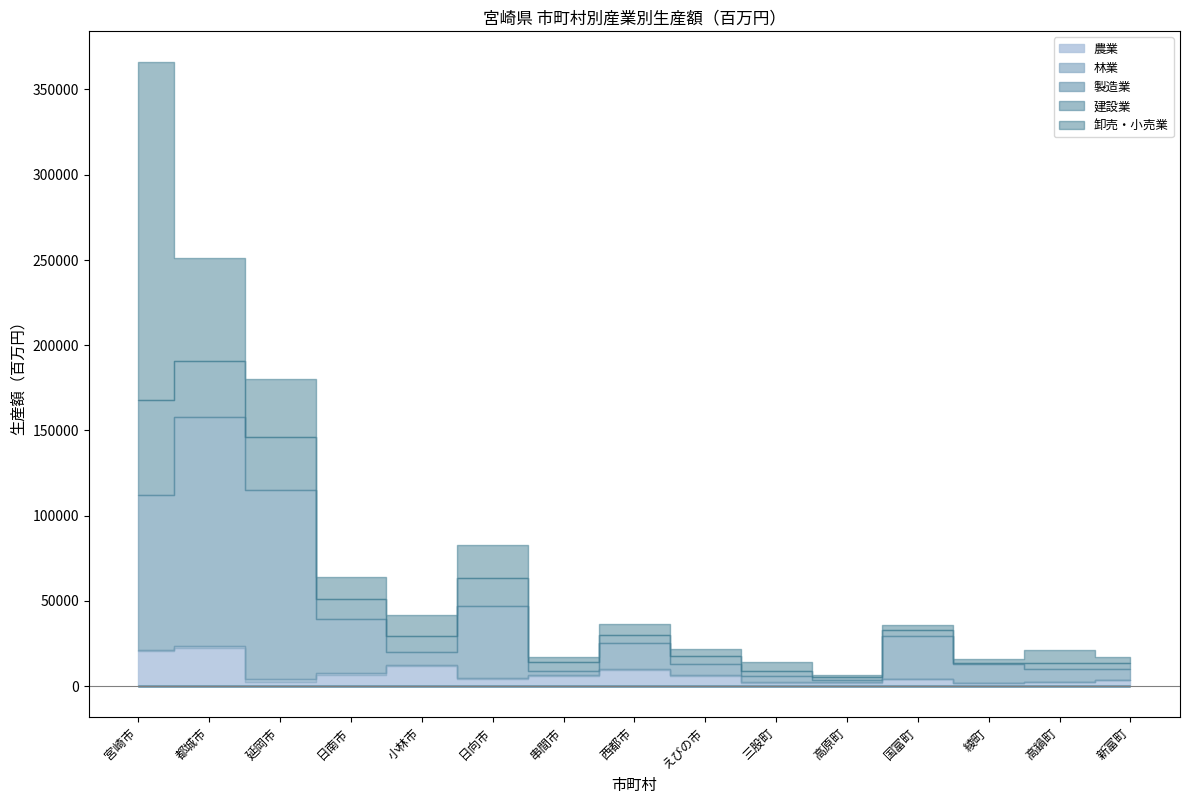

Is it true that 建設業 equals 1388.4 at 三股町?

False